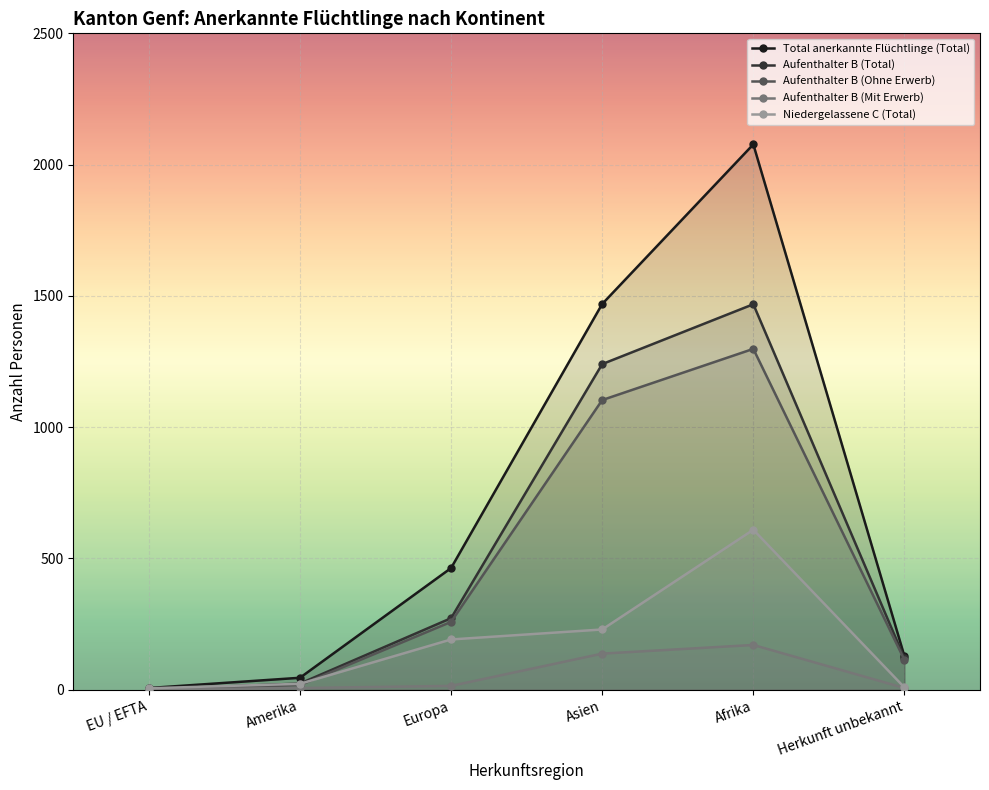

Is the value of Aufenthalter B (Total) at Amerika greater than the value of Aufenthalter B (Mit Erwerb) at Afrika?

No